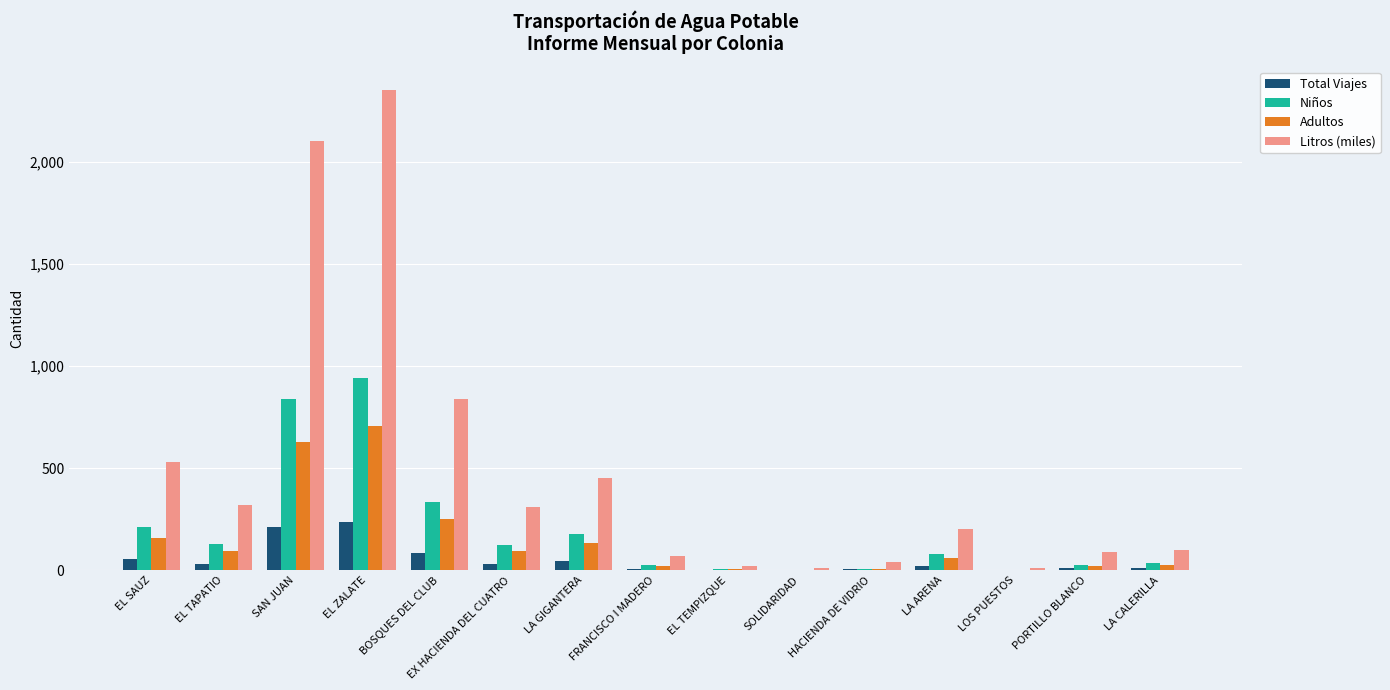

How many series are shown in this chart?

4